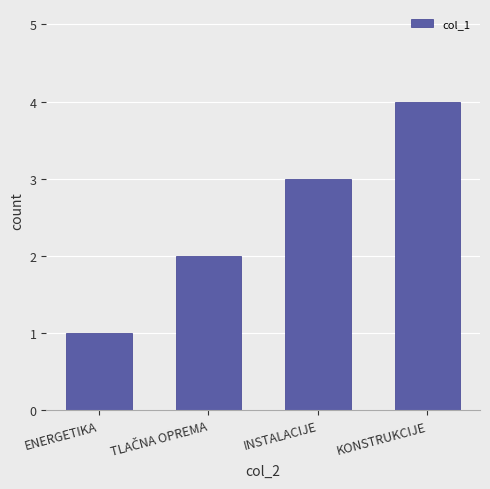

Count the number of data series in this chart.

1